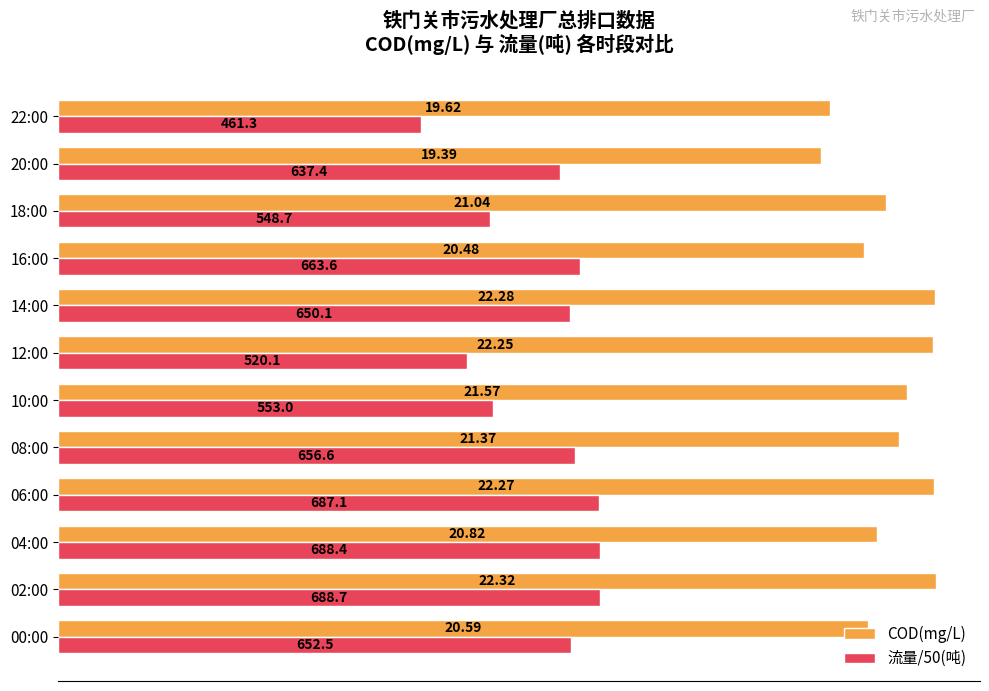

What is the average value of the COD(mg/L) series?

21.2